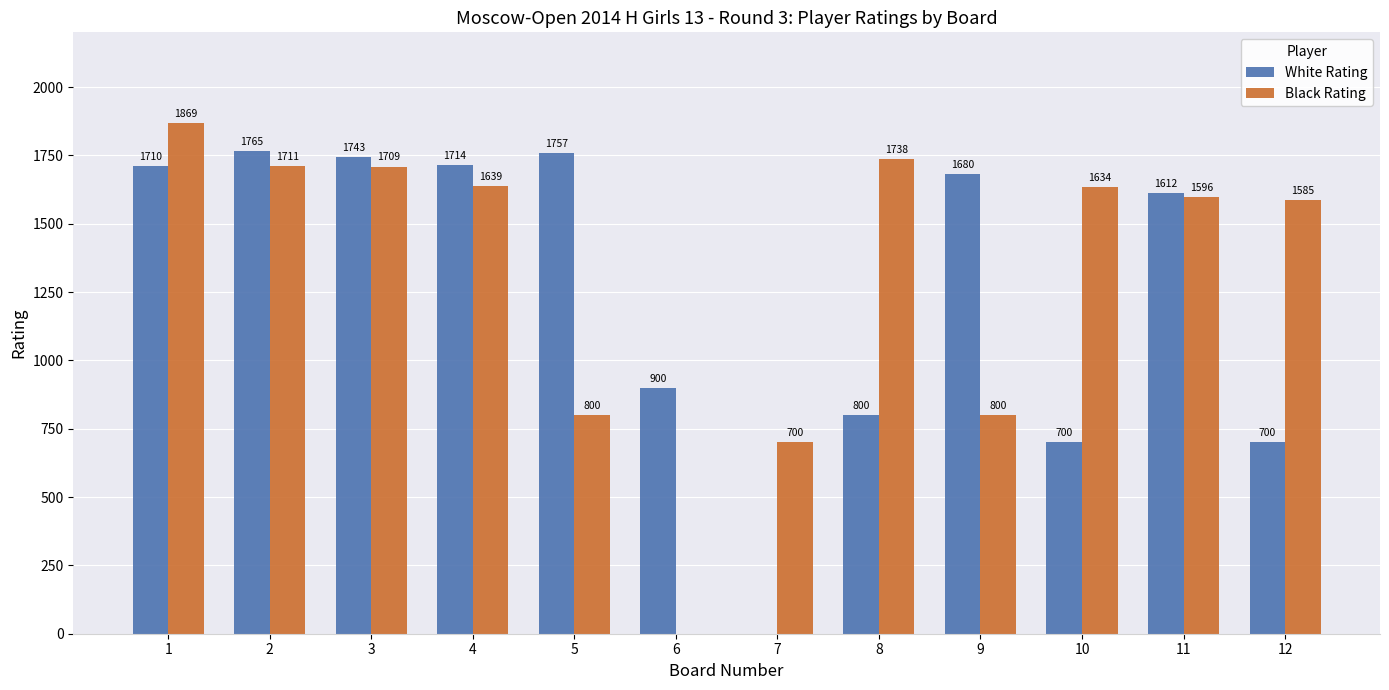

How many distinct data groups are displayed?

2